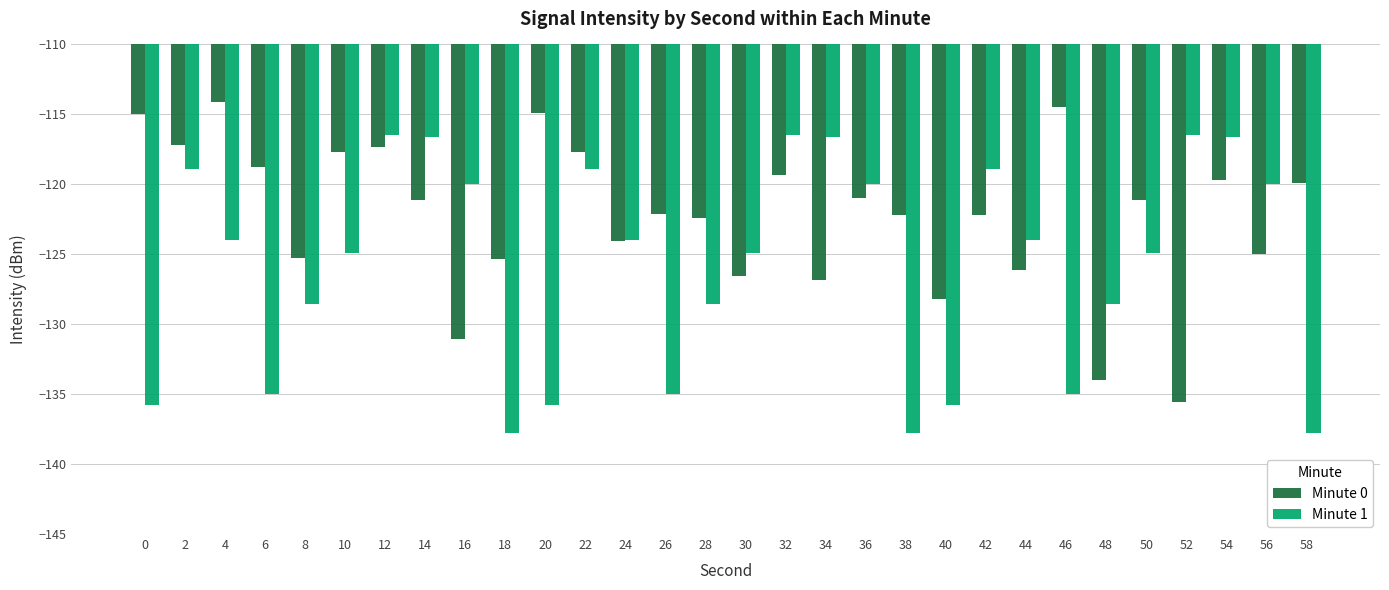

Is it true that Minute 1 equals -120.0 at 36?

True